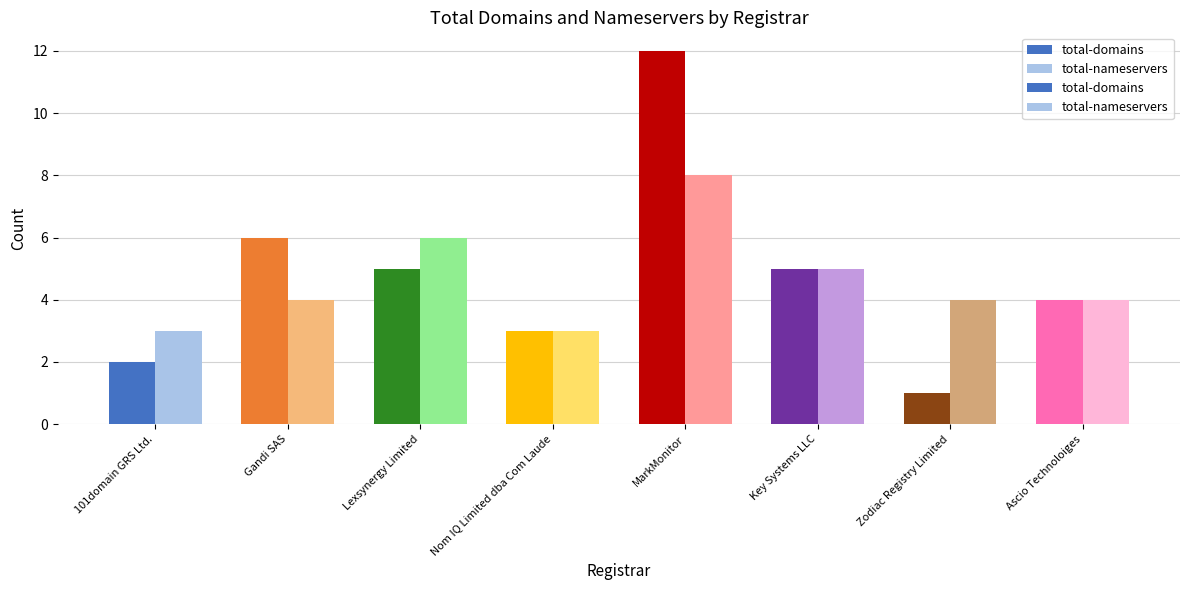

What are all the series names shown in the legend?

total-domains, total-nameservers